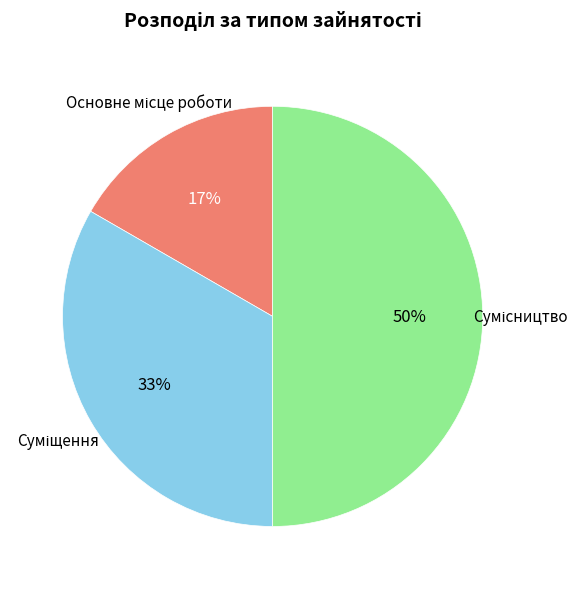

To the nearest percent, what is the average slice percentage?

33%